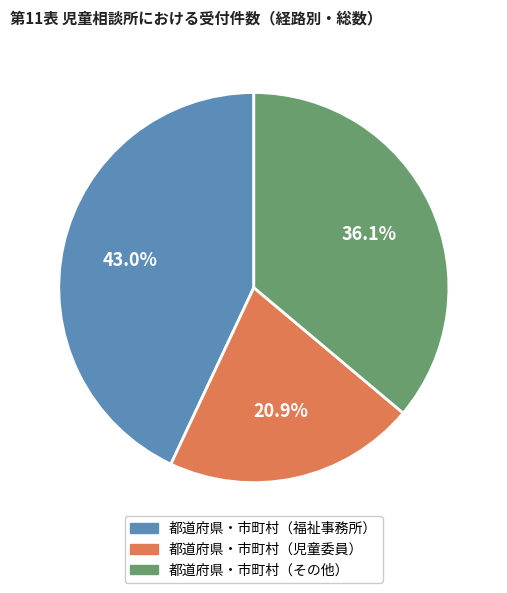

Count the number of slices in the pie.

3